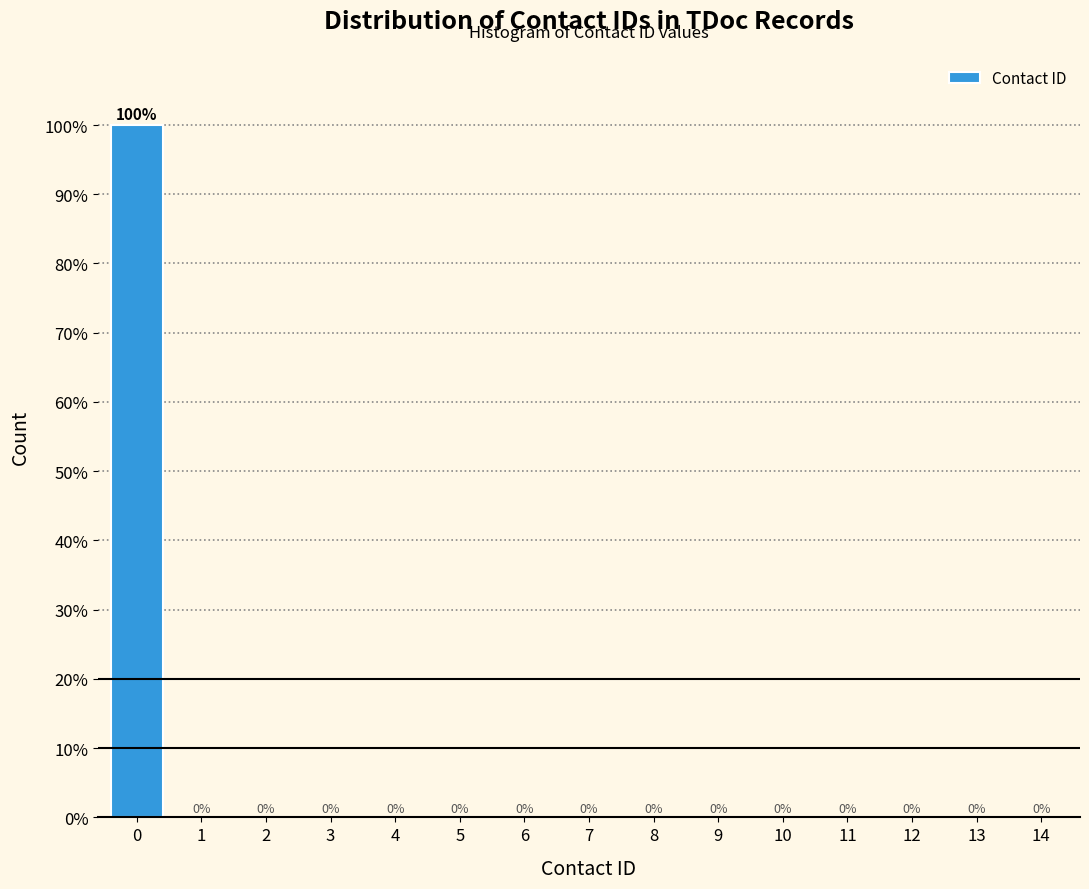

Reading right to left, list all the values displayed in this chart.

14=0	13=0	12=0	11=0	10=0	9=0	8=0	7=0	6=0	5=0	4=0	3=0	2=0	1=0	0=100